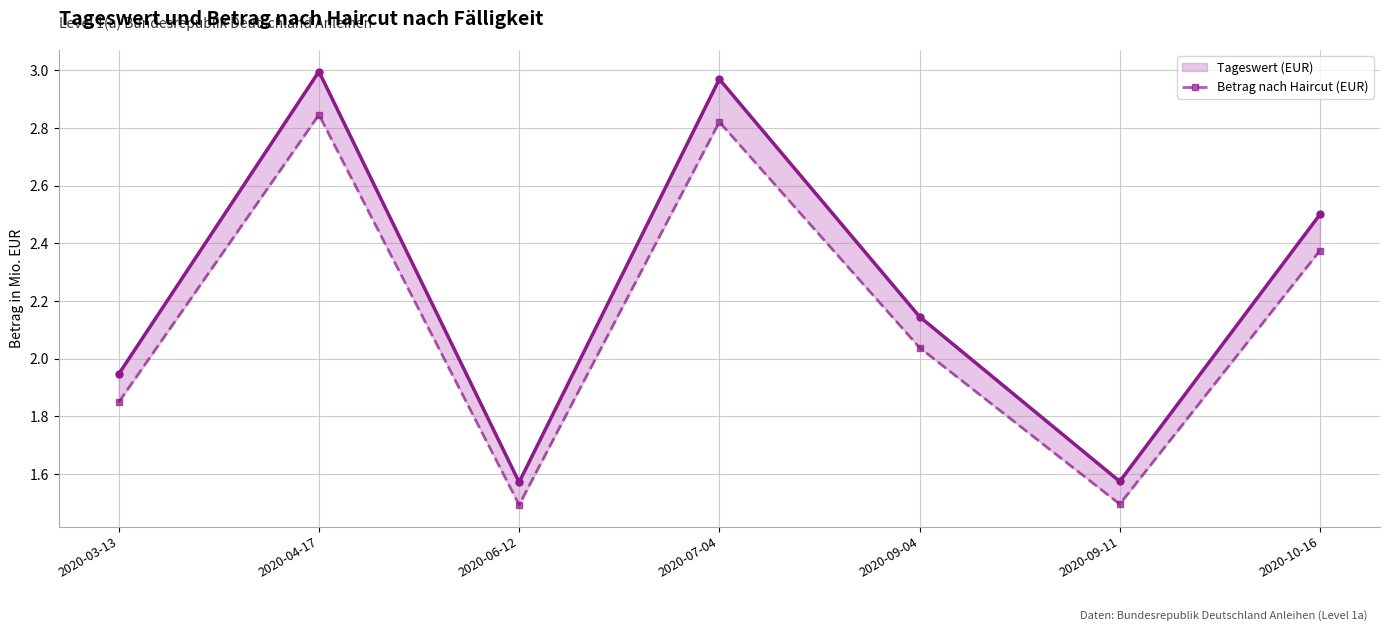

The value of Tageswert (EUR) at 2020-06-12 is 2.3. True or false?

False